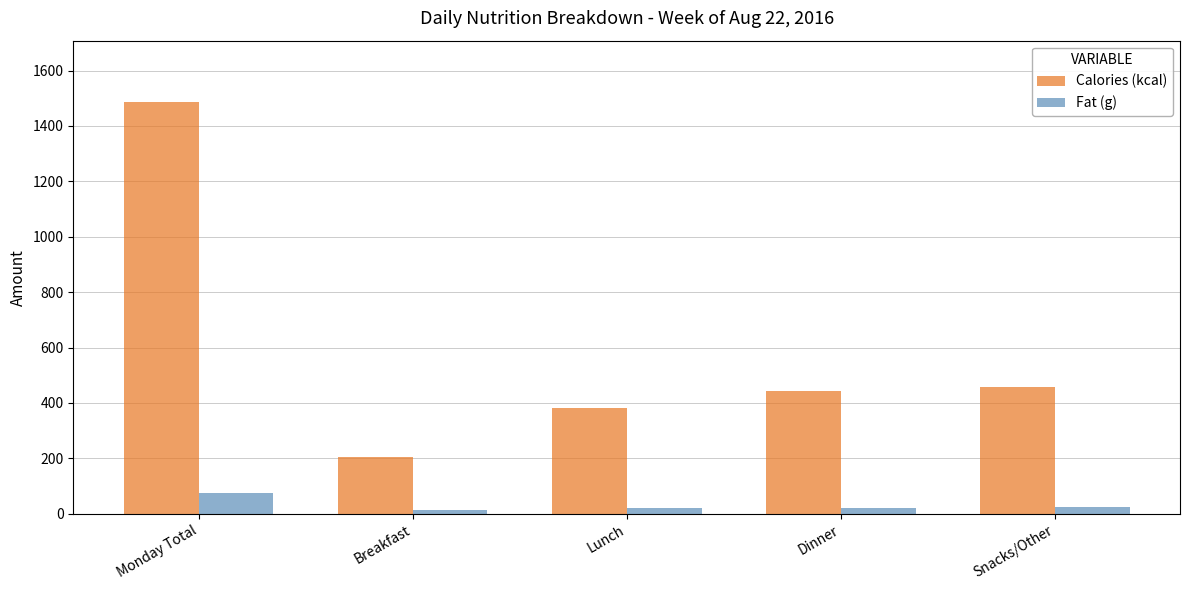

What position from the left is Dinner?

4